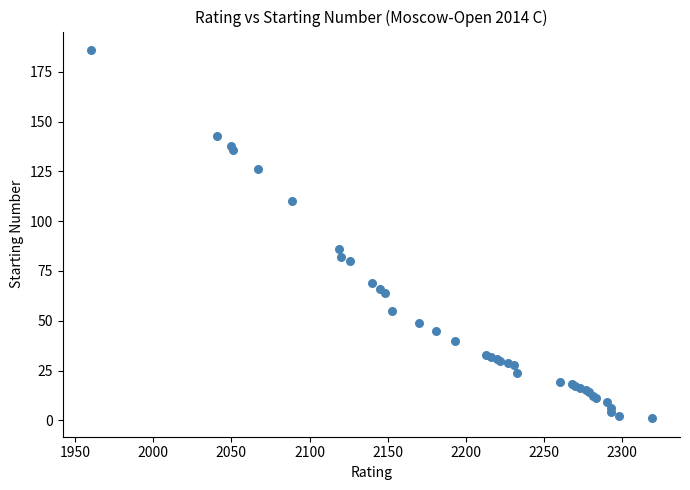

What Y value in the scatter plot is closest to 93?

86